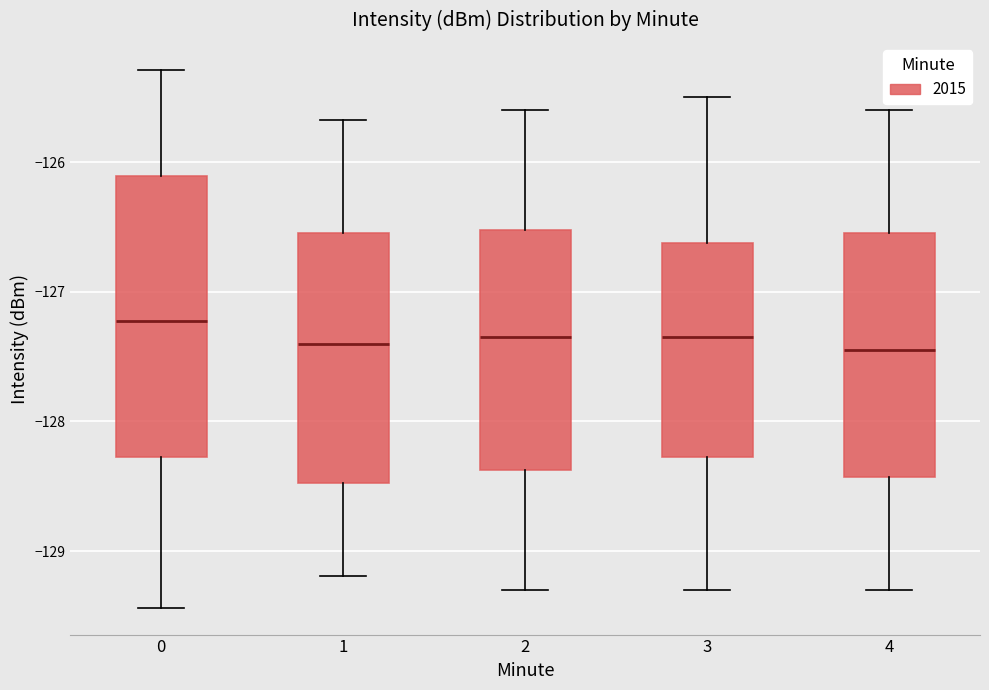

Where does the upper whisker of the box at x = 0 end on the y-axis? The values are not printed on the chart, so give them approximately, as read against the axis.

-125.3